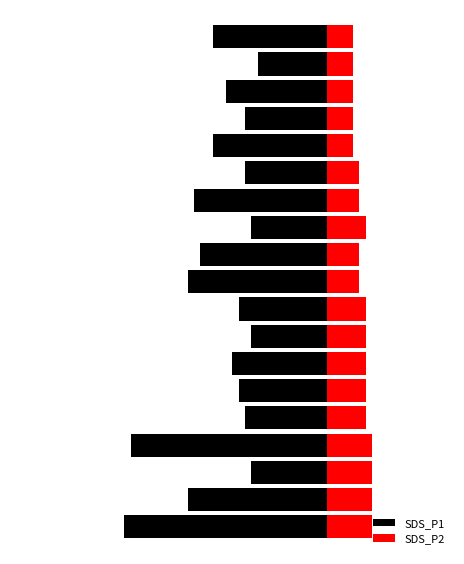

The SDS_P2 series shows 0.5 at 9. True or false?

True